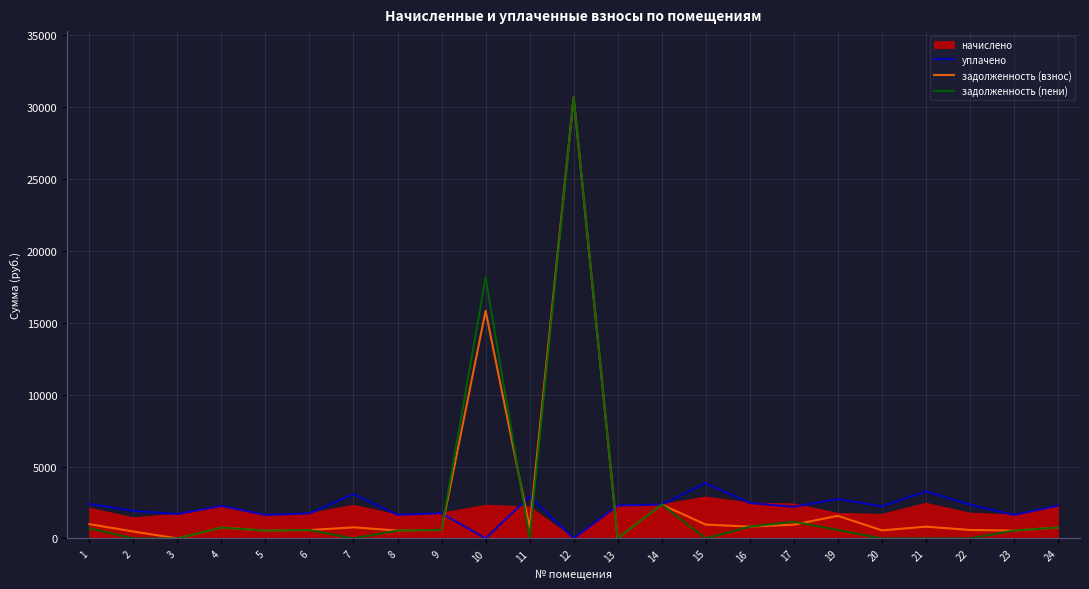

What is the sum of all задолженность (пени) values?

58747.3